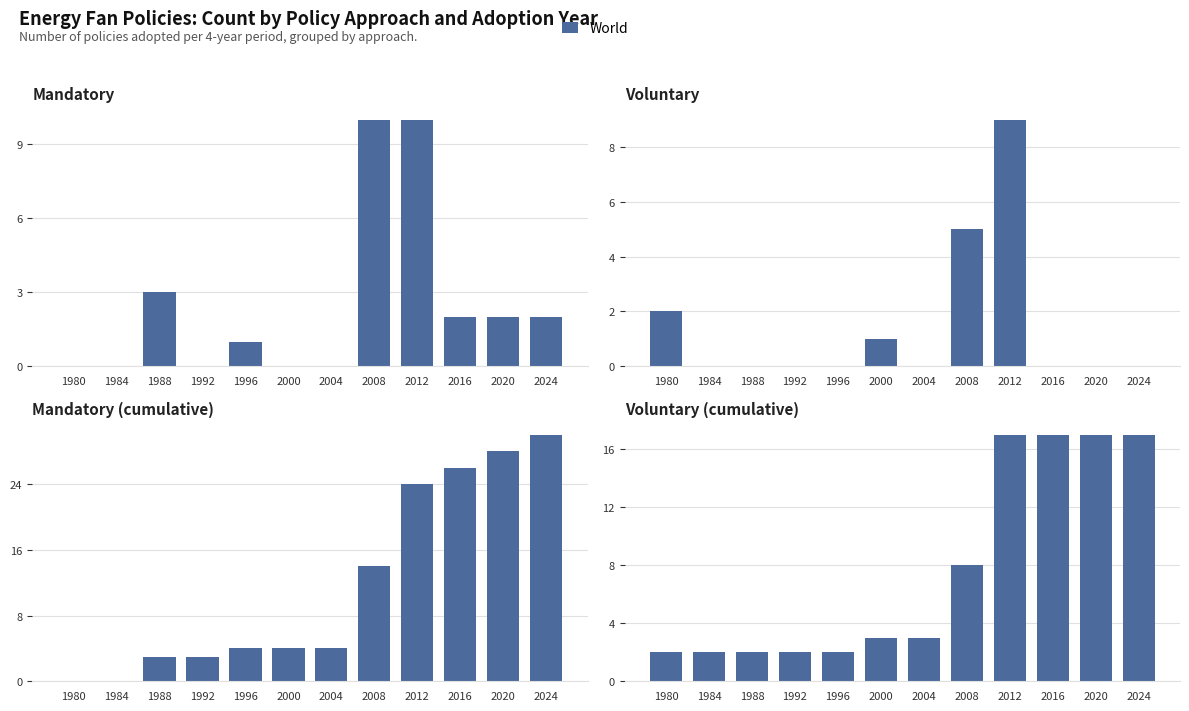

Between 1984 and 2024, which series saw the biggest shift?

Mandatory (cumulative)